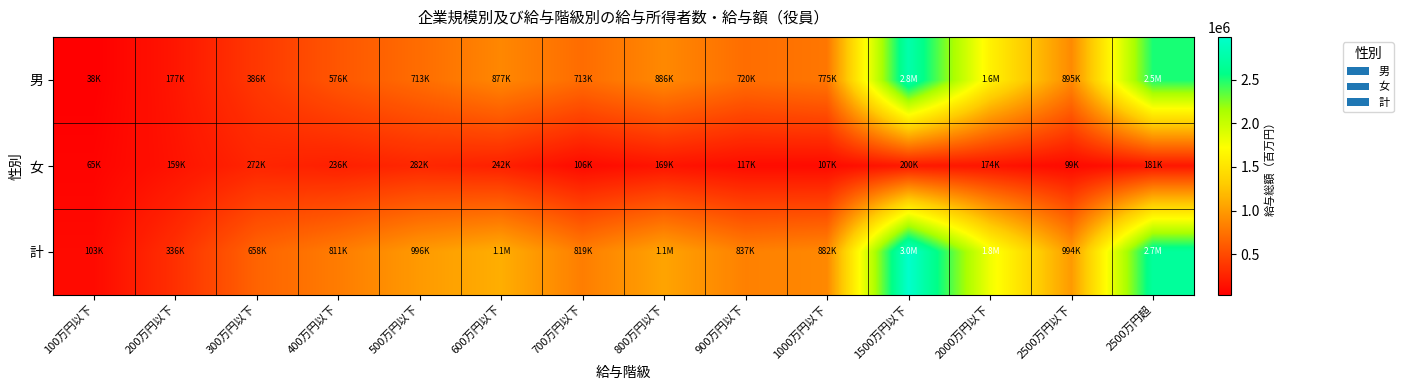

What is the spread (max minus min) of values at 700万円以下?

713313